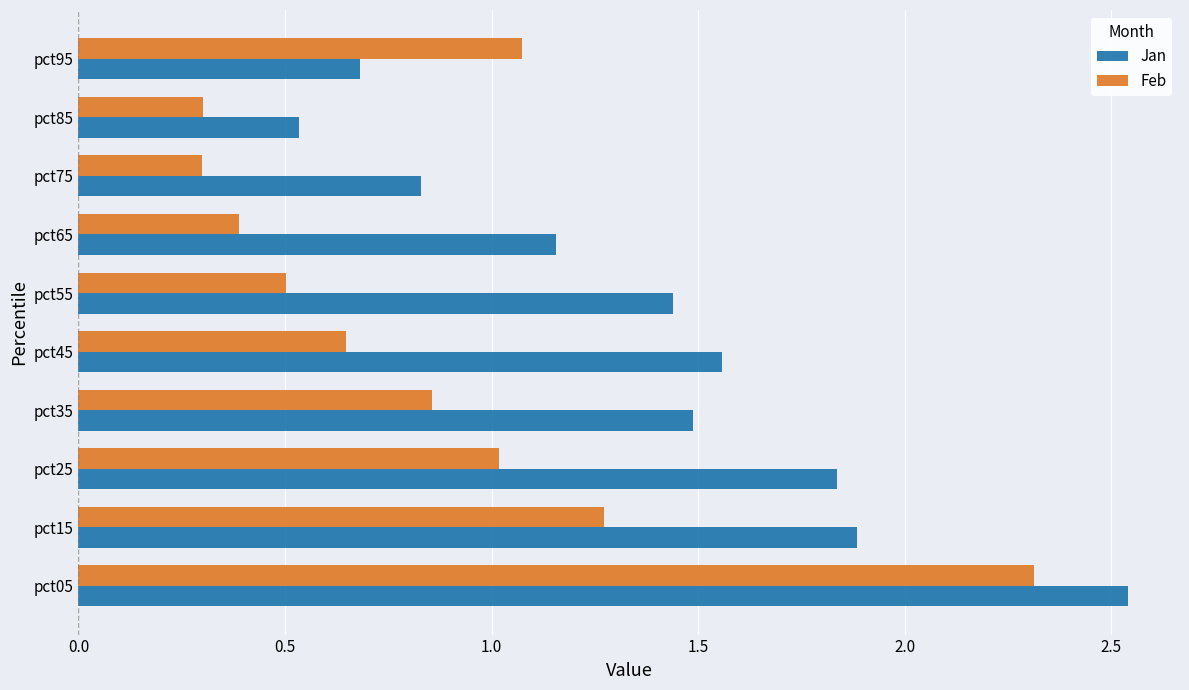

At pct25, list the series in order from largest to smallest.

Jan, Feb